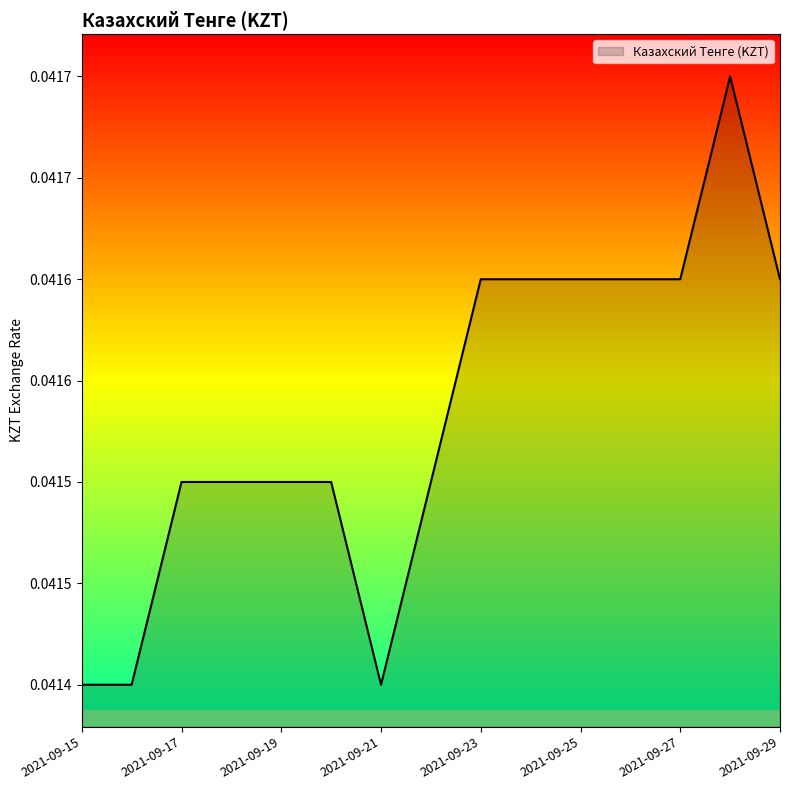

Does the chart have visible grid lines?

No